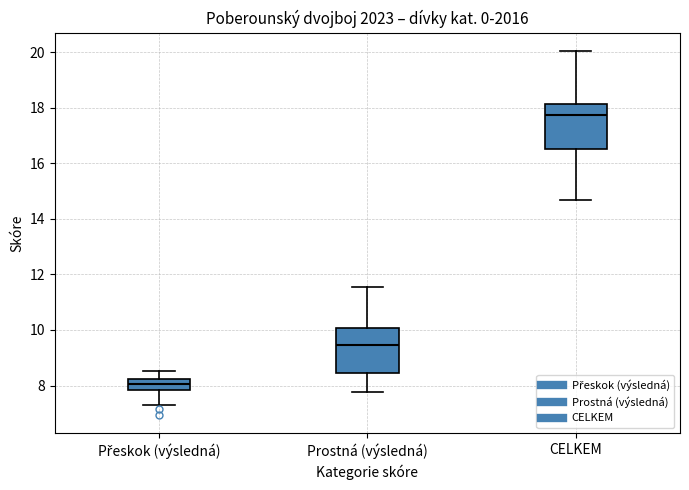

Reading left to right, read every box against the y-axis: the position of its median line, the range the box covers, and the ends of its whiskers. The values are not printed on the chart, so give them approximately, as read against the axis.

Přeskok (výsledná): median 8.0, box 7.8 to 8.2, whiskers 7.4 to 8.6
Prostná (výsledná): median 9.4, box 8.4 to 10.0, whiskers 7.8 to 11.6
CELKEM: median 17.8, box 16.6 to 18.2, whiskers 14.6 to 20.0